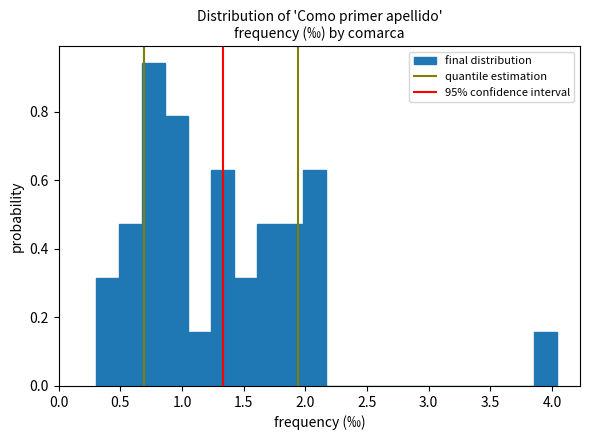

Read against the x-axis, roughly where is the centre of the tallest bar?

0.75